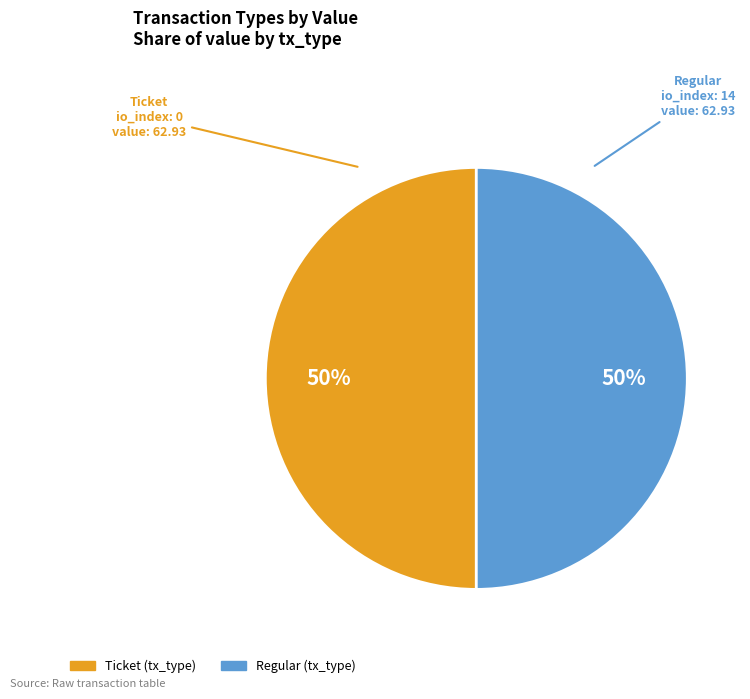

Is it true that Ticket is 50% of the pie?

True